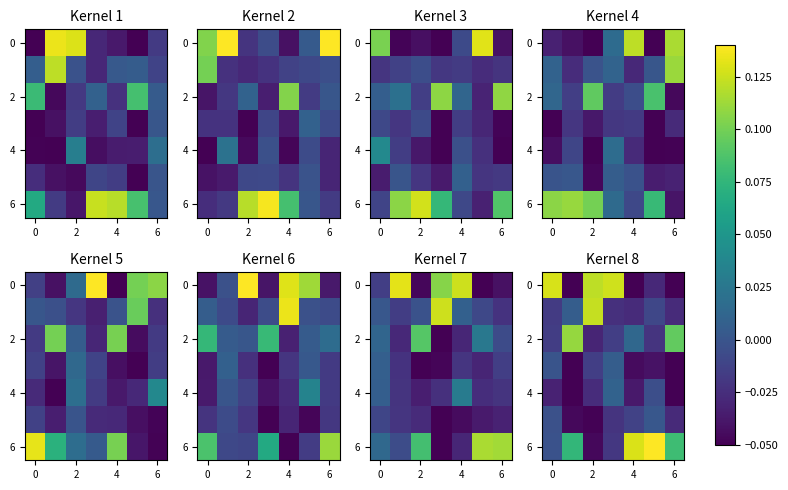

The 4 series shows -0.0 at 4. True or false?

False